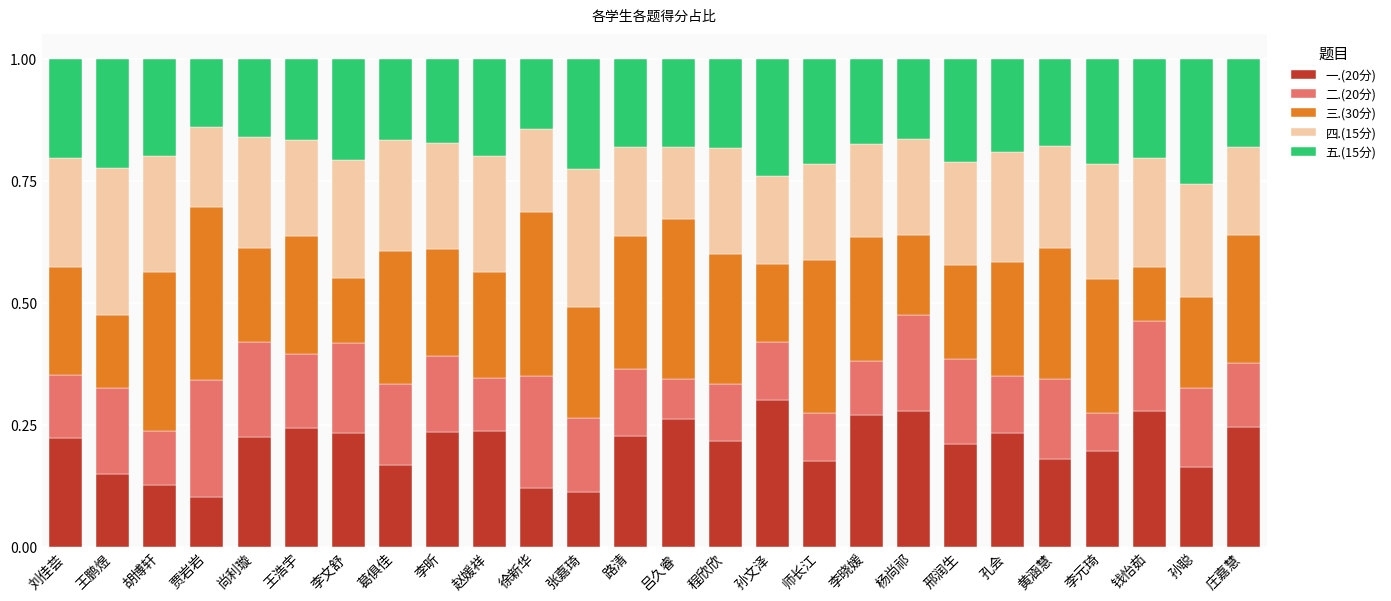

What is the total value across all series at 孙文泽?

1.0